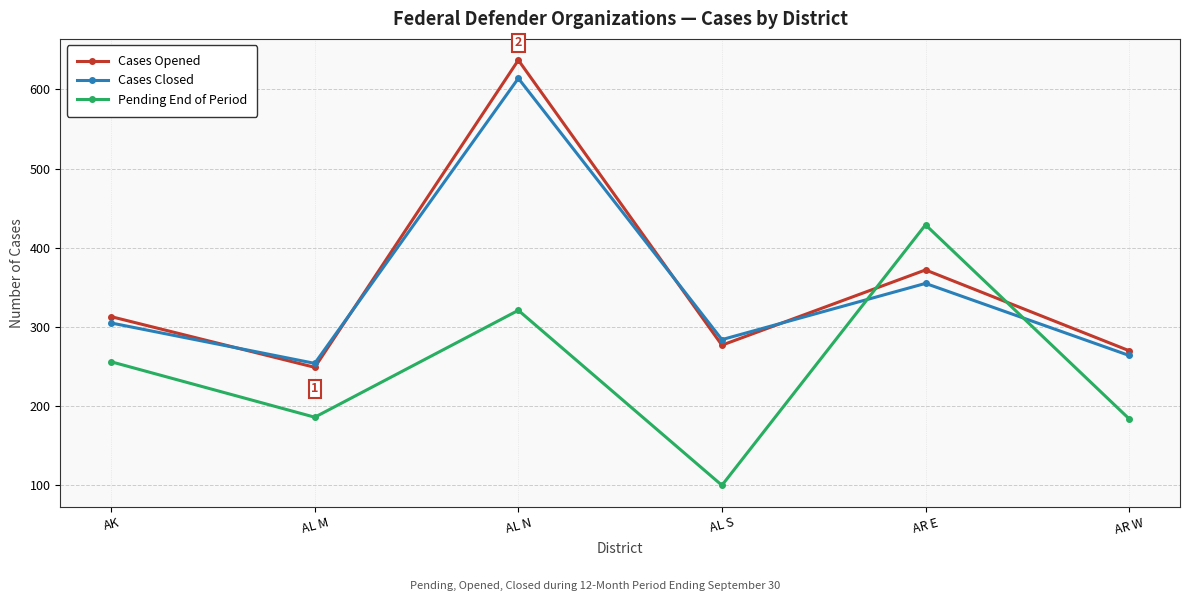

Which category has the lowest value across all series?

AL S